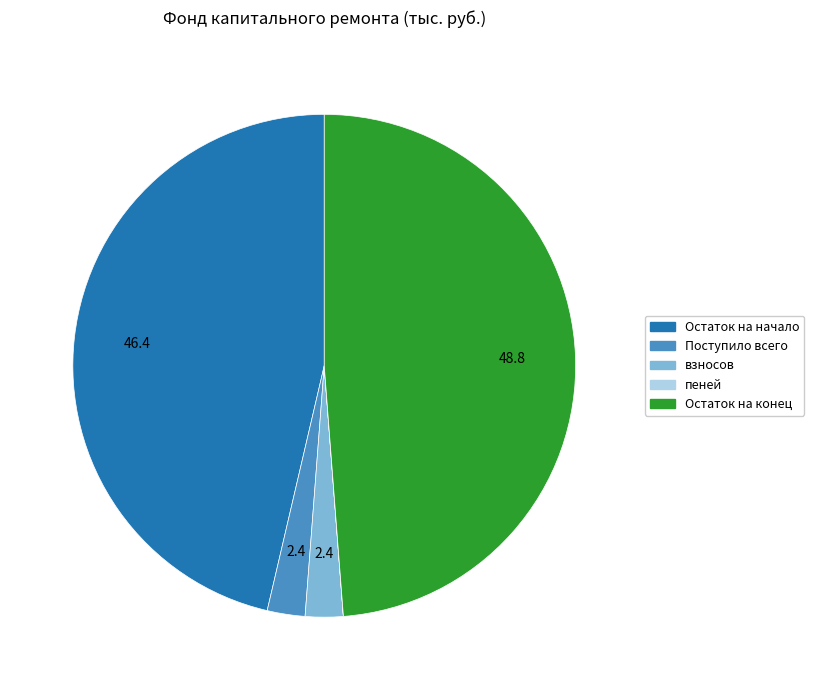

Does any single category account for the majority?

No